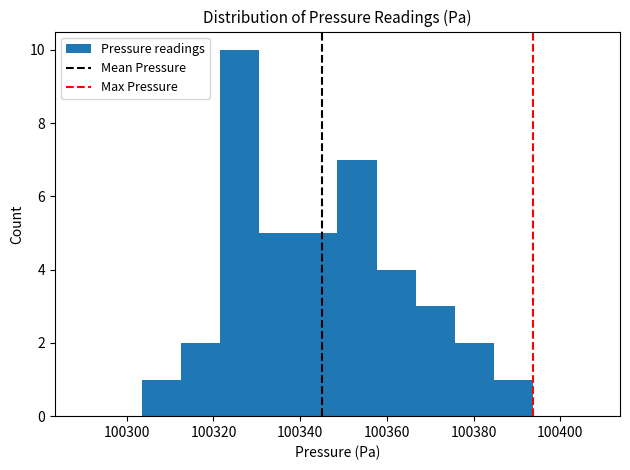

How tall is the bar that spans 100304 to 100312 on the x-axis? Neither the bar edges nor the heights are printed on the chart, so give them approximately, as read against the axes.

1